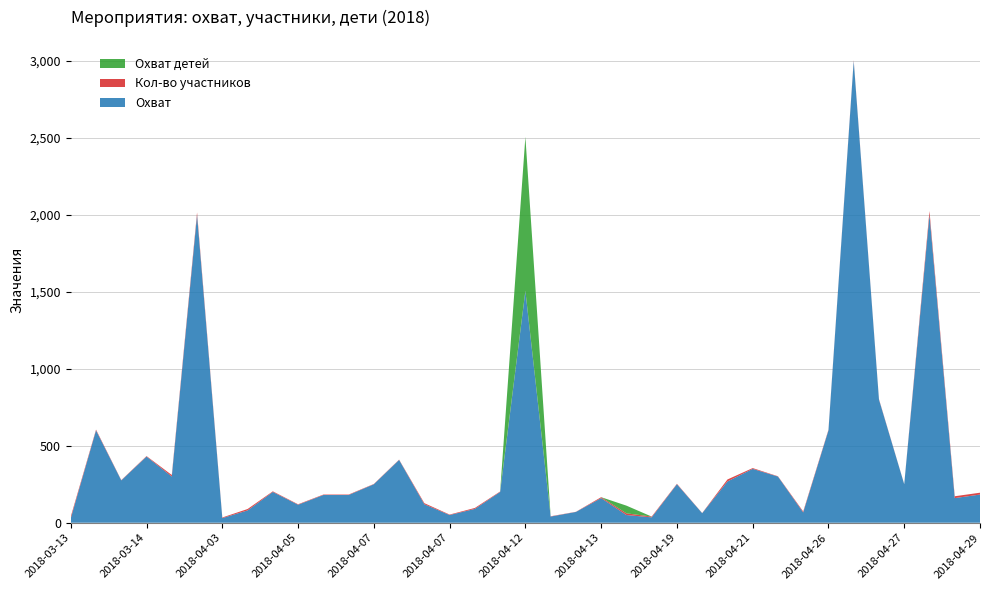

Reading left to right, extract all data points from this chart.

Охват: 2018-03-13=29	2018-03-14 (1)=600	2018-03-14 (2)=275	2018-03-14 (3)=430	2018-04-01 (1)=300	2018-04-01 (2)=2000	2018-04-03=30	2018-04-04 (1)=80	2018-04-04 (2)=200	2018-04-05=117	2018-04-06 (1)=180	2018-04-06 (2)=180	2018-04-07 (1)=250	2018-04-07 (2)=408	2018-04-07 (3)=120	2018-04-07 (4)=50	2018-04-10=90	2018-04-12 (1)=200	2018-04-12 (2)=1506	2018-04-12 (3)=40	2018-04-12 (4)=70	2018-04-13 (1)=160	2018-04-13 (2)=50	2018-04-17=35	2018-04-19=250	2018-04-20 (1)=62	2018-04-20 (2)=268	2018-04-21 (1)=350	2018-04-21 (2)=300	2018-04-25=67	2018-04-26=600	2018-04-27 (1)=3000	2018-04-27 (2)=800	2018-04-27 (3)=250	2018-04-27 (4)=2000	2018-04-28=160	2018-04-29=183
Кол-во участников: 2018-03-13=11	2018-03-14 (1)=5	2018-03-14 (2)=2	2018-03-14 (3)=3	2018-04-01 (1)=10	2018-04-01 (2)=16	2018-04-03=4	2018-04-04 (1)=9	2018-04-04 (2)=4	2018-04-05=3	2018-04-06 (1)=3	2018-04-06 (2)=3	2018-04-07 (1)=2	2018-04-07 (2)=2	2018-04-07 (3)=7	2018-04-07 (4)=3	2018-04-10=6	2018-04-12 (1)=3	2018-04-12 (2)=1	2018-04-12 (3)=2	2018-04-12 (4)=1	2018-04-13 (1)=6	2018-04-13 (2)=11	2018-04-17=5	2018-04-19=3	2018-04-20 (1)=1	2018-04-20 (2)=13	2018-04-21 (1)=5	2018-04-21 (2)=2	2018-04-25=6	2018-04-26=4	2018-04-27 (1)=5	2018-04-27 (2)=3	2018-04-27 (3)=1	2018-04-27 (4)=25	2018-04-28=12	2018-04-29=12
Охват детей: 2018-03-13=0	2018-03-14 (1)=0	2018-03-14 (2)=0	2018-03-14 (3)=0	2018-04-01 (1)=0	2018-04-01 (2)=0	2018-04-03=0	2018-04-04 (1)=0	2018-04-04 (2)=0	2018-04-05=0	2018-04-06 (1)=0	2018-04-06 (2)=0	2018-04-07 (1)=0	2018-04-07 (2)=0	2018-04-07 (3)=0	2018-04-07 (4)=0	2018-04-10=0	2018-04-12 (1)=0	2018-04-12 (2)=1000	2018-04-12 (3)=0	2018-04-12 (4)=0	2018-04-13 (1)=0	2018-04-13 (2)=50	2018-04-17=0	2018-04-19=0	2018-04-20 (1)=0	2018-04-20 (2)=0	2018-04-21 (1)=0	2018-04-21 (2)=0	2018-04-25=0	2018-04-26=0	2018-04-27 (1)=0	2018-04-27 (2)=0	2018-04-27 (3)=0	2018-04-27 (4)=0	2018-04-28=0	2018-04-29=0